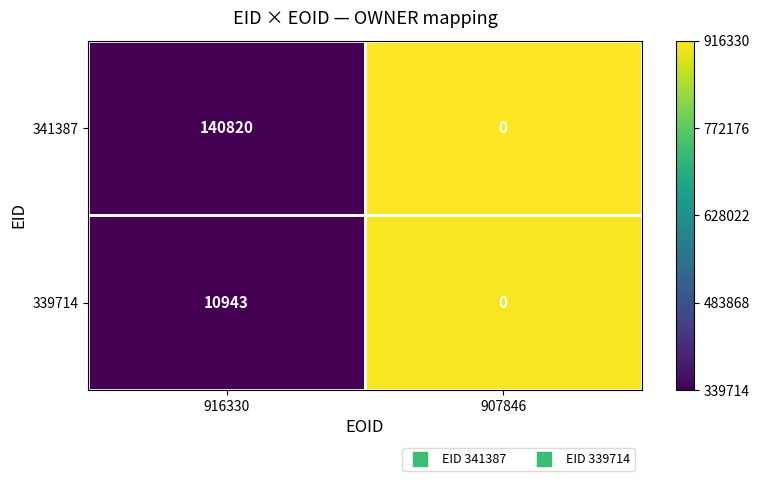

True or false: 339714 has a value of 0 at 907846.

True